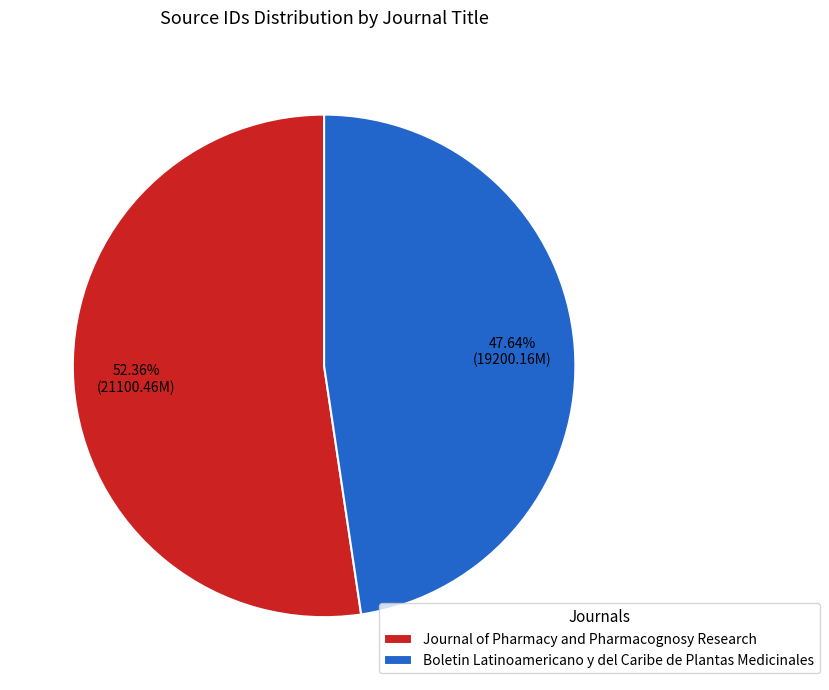

The Boletin Latinoamericano y del Caribe de Plantas Medicinales slice represents 60% of the pie. True or false?

False